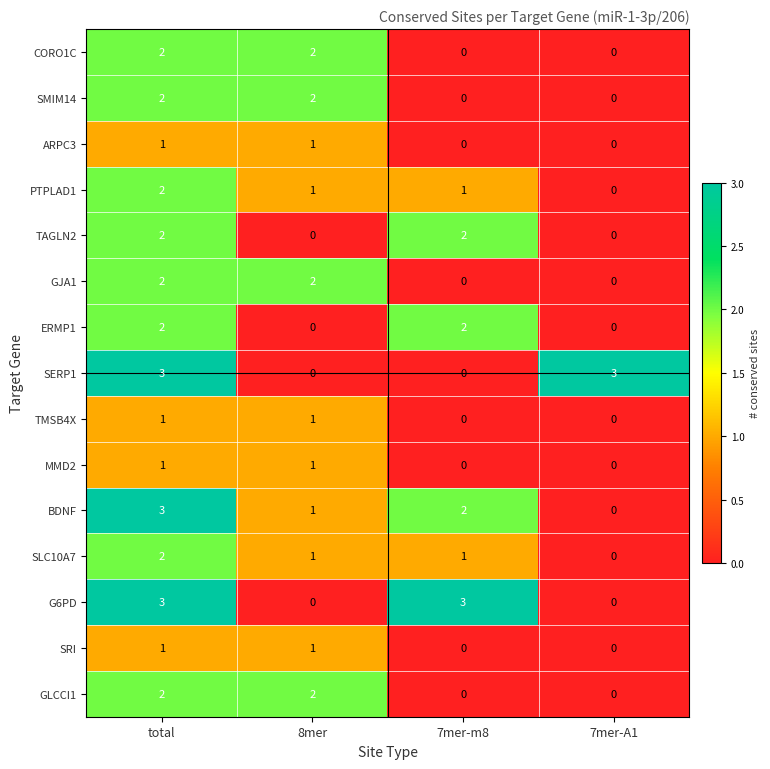

Where does the SLC10A7 series first go above 1?

total